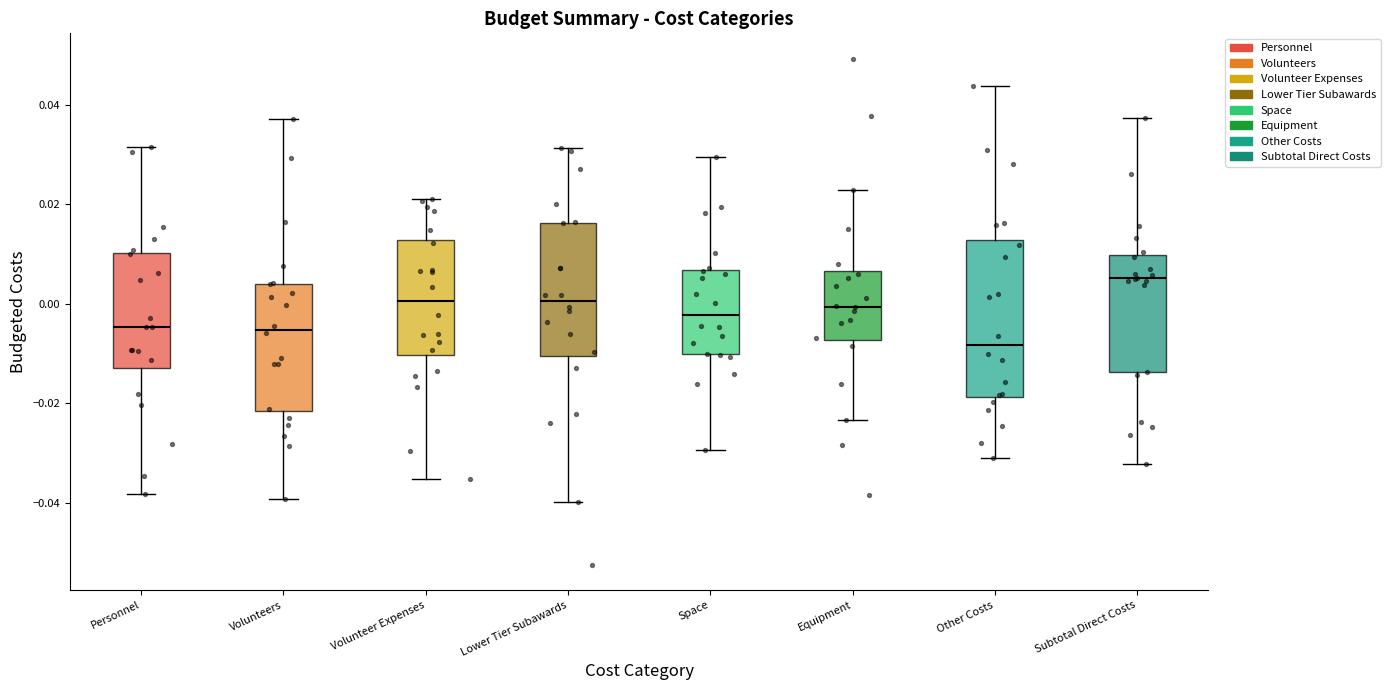

Reading left to right, transcribe this box plot: for each box, give where its median line is, the range the box spans, and where its two whiskers end, as read against the y-axis. The values are not printed on the chart, so give them approximately, as read against the axis.

Personnel: median -0.004, box -0.012 to 0.010, whiskers -0.038 to 0.032
Volunteers: median -0.006, box -0.022 to 0.004, whiskers -0.040 to 0.038
Volunteer Expenses: median 0.000, box -0.010 to 0.012, whiskers -0.036 to 0.022
Lower Tier Subawards: median 0.000, box -0.010 to 0.016, whiskers -0.040 to 0.032
Space: median -0.002, box -0.010 to 0.006, whiskers -0.030 to 0.030
Equipment: median 0.000, box -0.008 to 0.006, whiskers -0.024 to 0.022
Other Costs: median -0.008, box -0.018 to 0.012, whiskers -0.032 to 0.044
Subtotal Direct Costs: median 0.006, box -0.014 to 0.010, whiskers -0.032 to 0.038